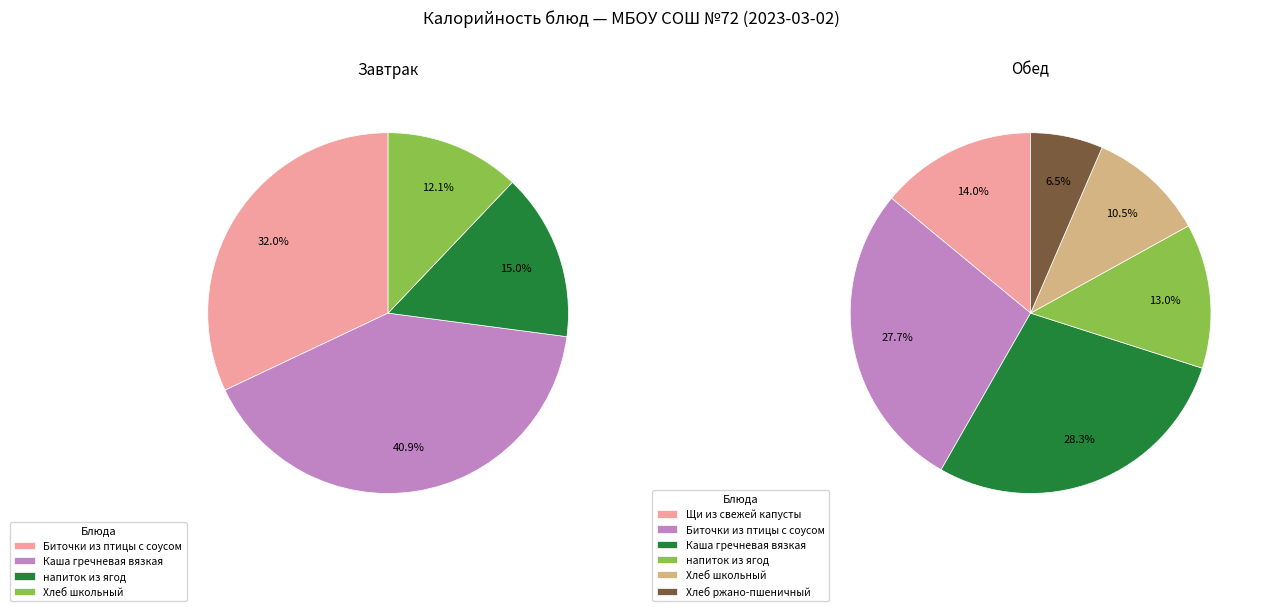

How many segments does this pie chart have?

10